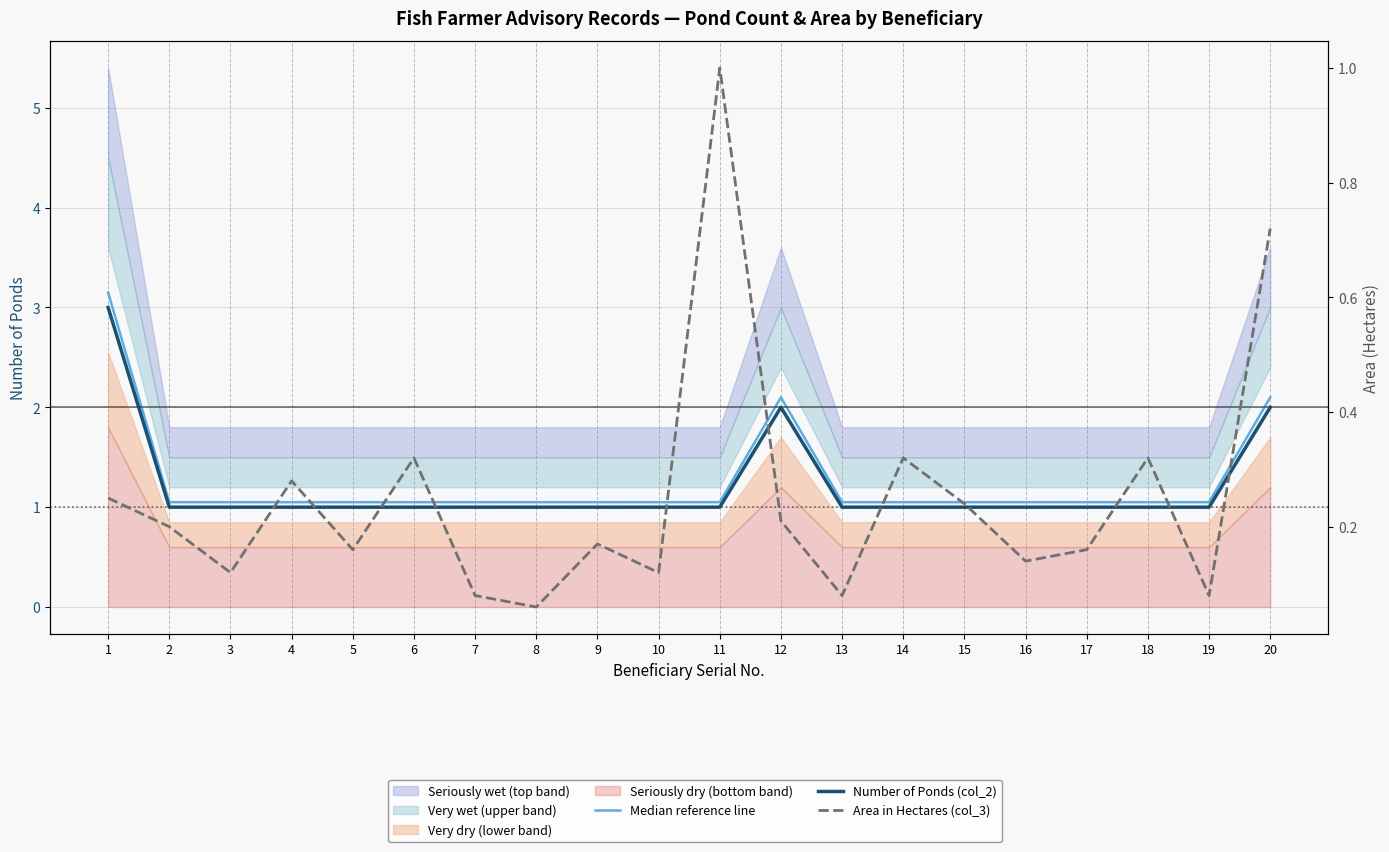

What is the sum of the Number of Ponds (col_2) values at 7 and 17?

2.0